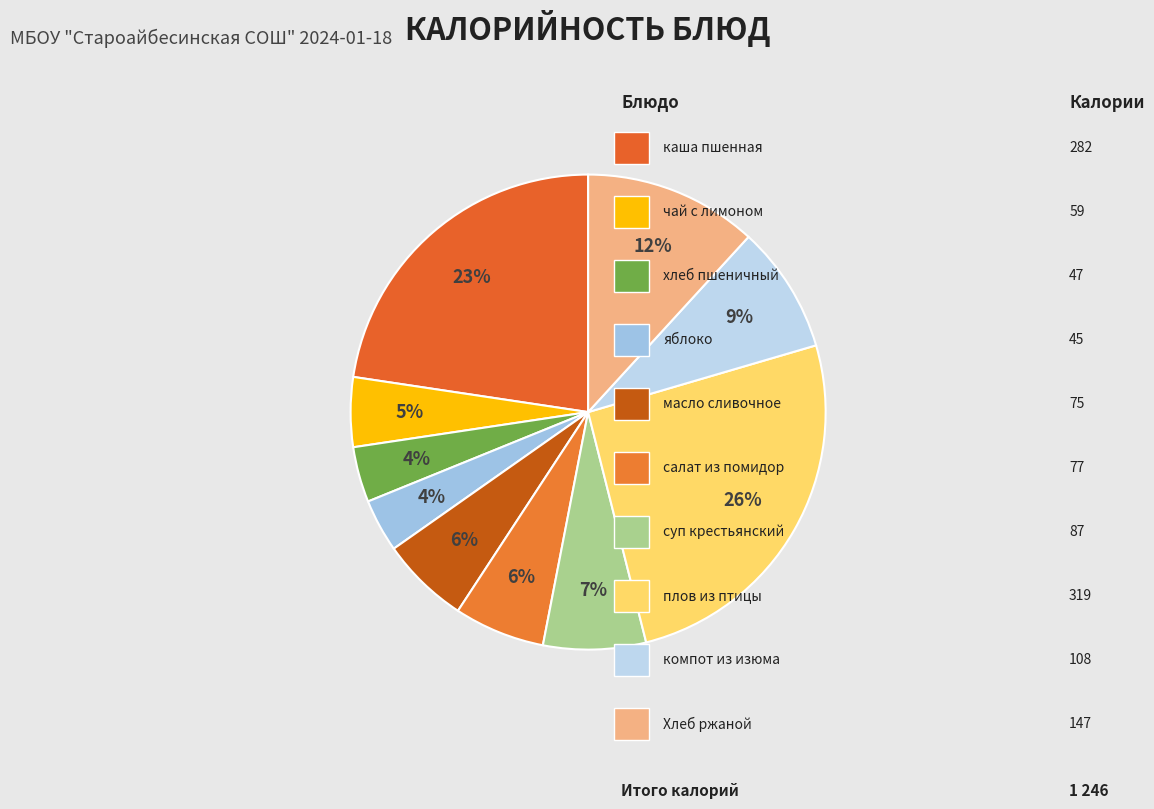

How many slices are in this pie chart?

10